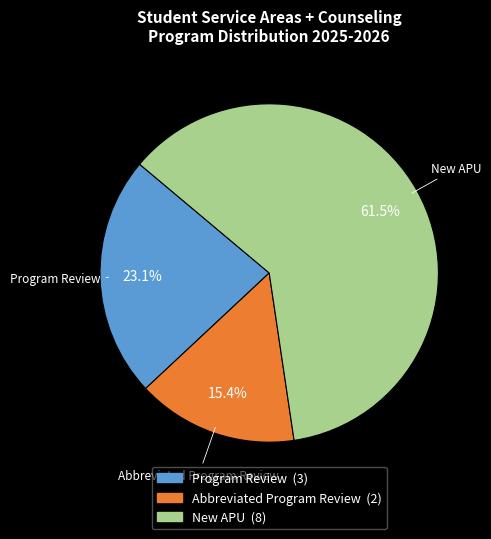

The Abbreviated Program Review slice represents 15% of the pie. True or false?

True